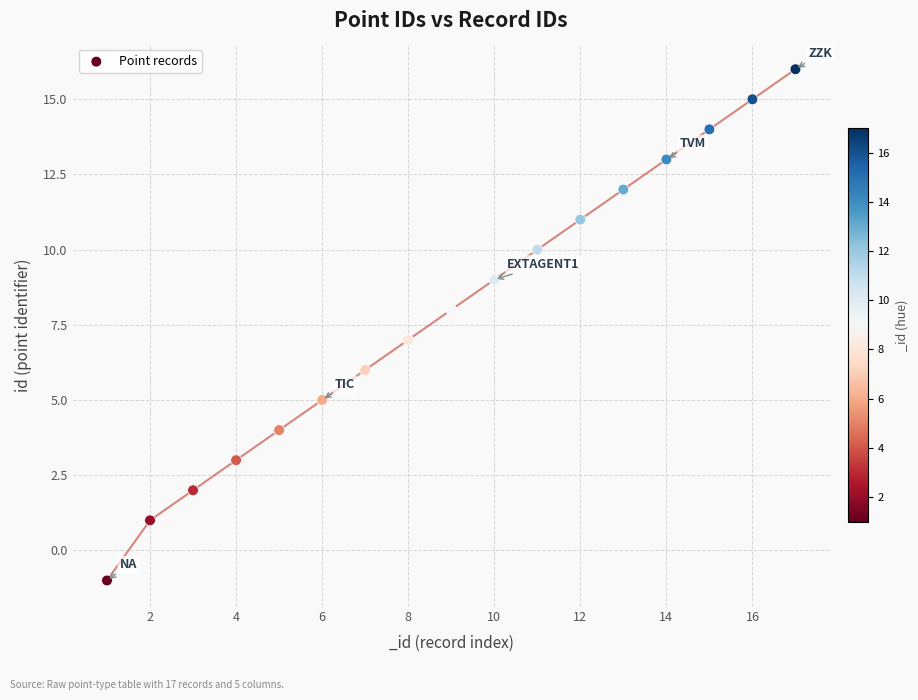

What is the range of X values (max minus min)?

16